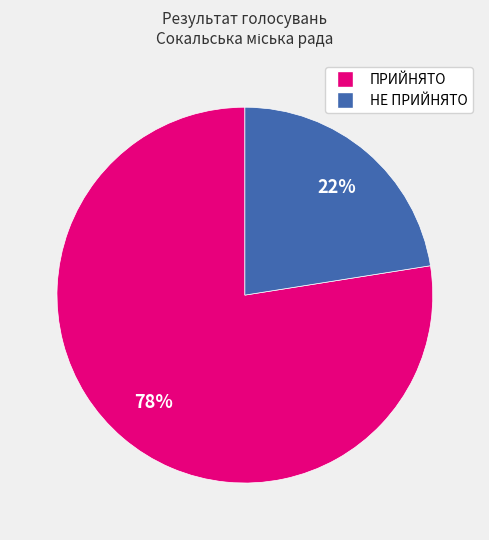

Is it true that ПРИЙНЯТО is 78% of the pie?

True